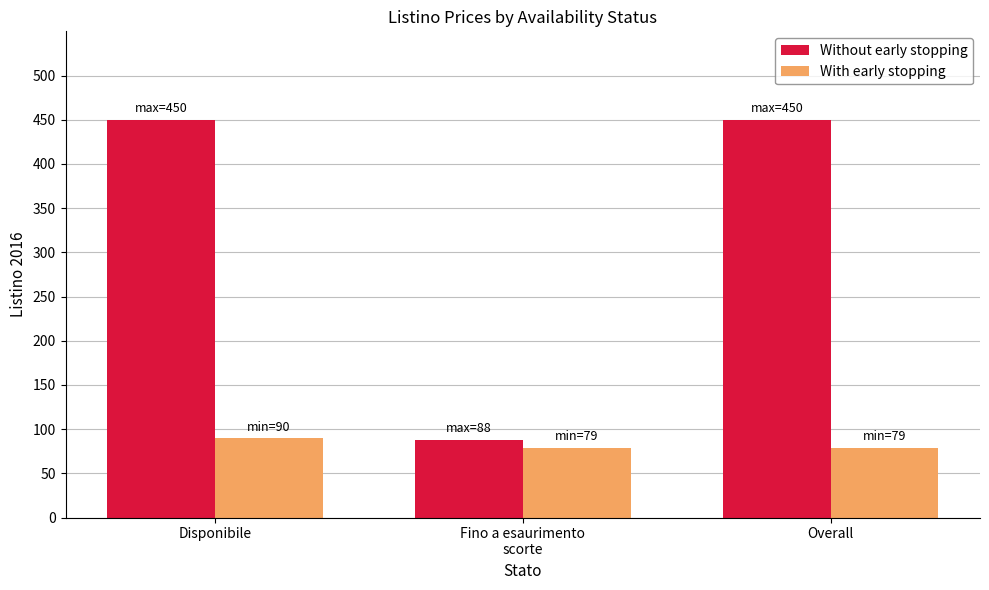

Rank the series by their average value, from highest to lowest.

Without early stopping, With early stopping